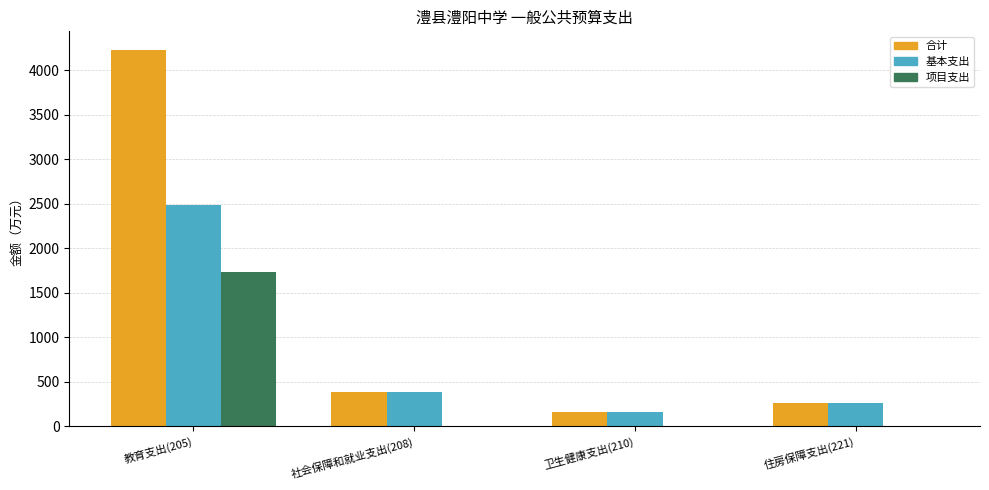

Reading left to right, transcribe all the data shown in this chart.

合计: 教育支出(205)=4226.3	社会保障和就业支出(208)=385.8	卫生健康支出(210)=161.2	住房保障支出(221)=265.2
基本支出: 教育支出(205)=2486.3	社会保障和就业支出(208)=385.8	卫生健康支出(210)=161.2	住房保障支出(221)=265.2
项目支出: 教育支出(205)=1740.0	社会保障和就业支出(208)=0.0	卫生健康支出(210)=0.0	住房保障支出(221)=0.0